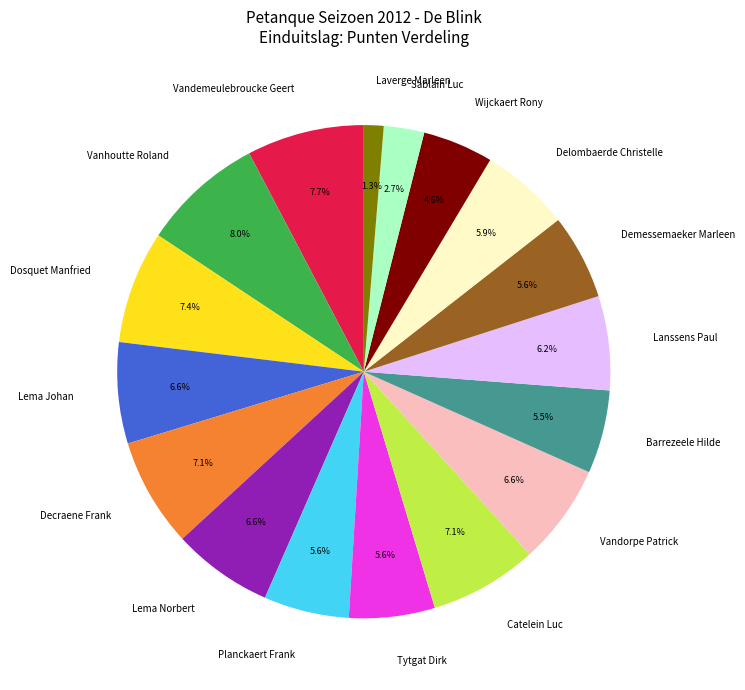

Do Vanhoutte Roland and Lema Johan together represent more than half of the pie?

No